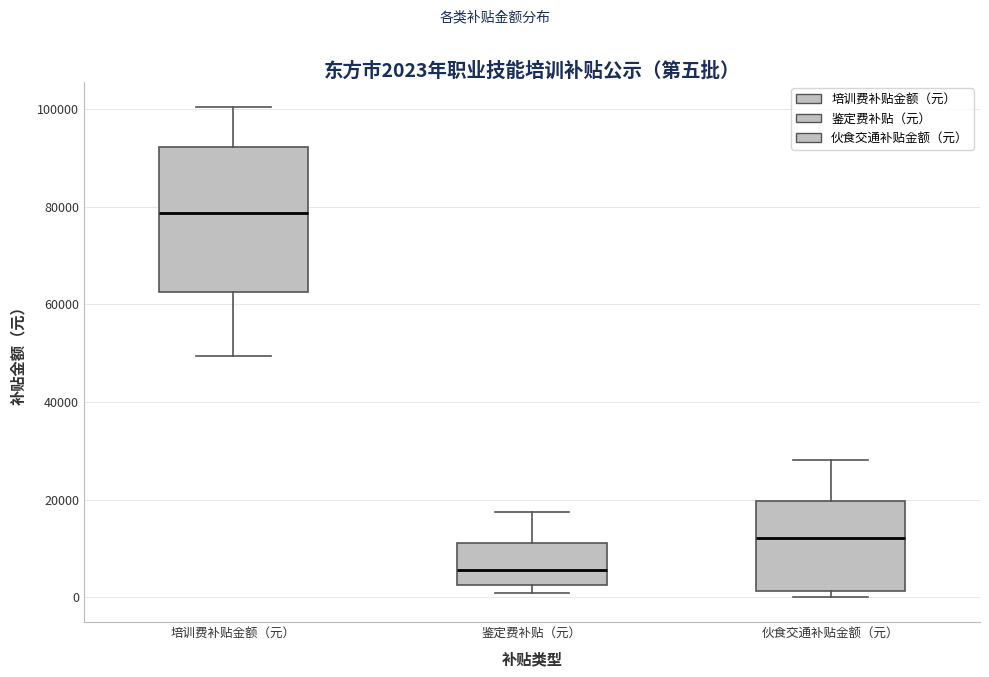

Comparing the boxes themselves (not the whiskers), which one is the tallest?

培训费补贴金额（元）